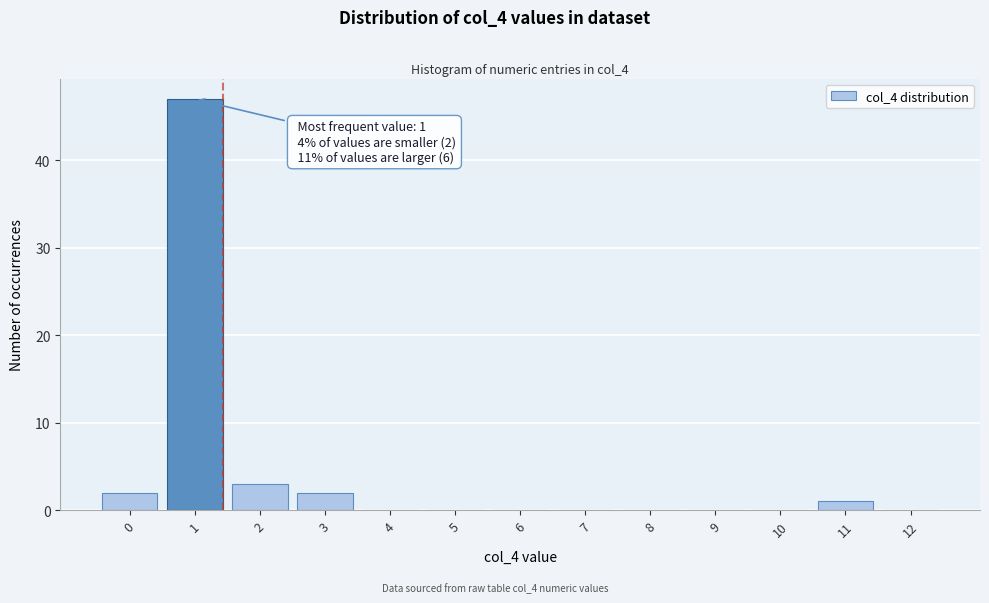

Reading right to left, extract all data points from this chart.

12=0	11=1	10=0	9=0	8=0	7=0	6=0	5=0	4=0	3=2	2=3	1=47	0=2